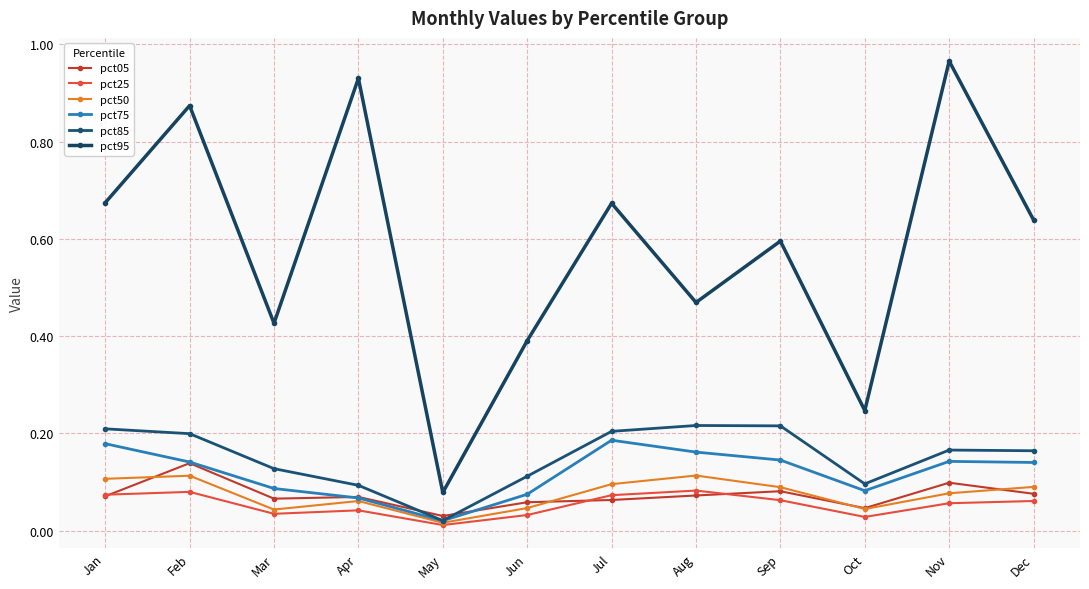

What is the total value across all series at Sep?

1.2